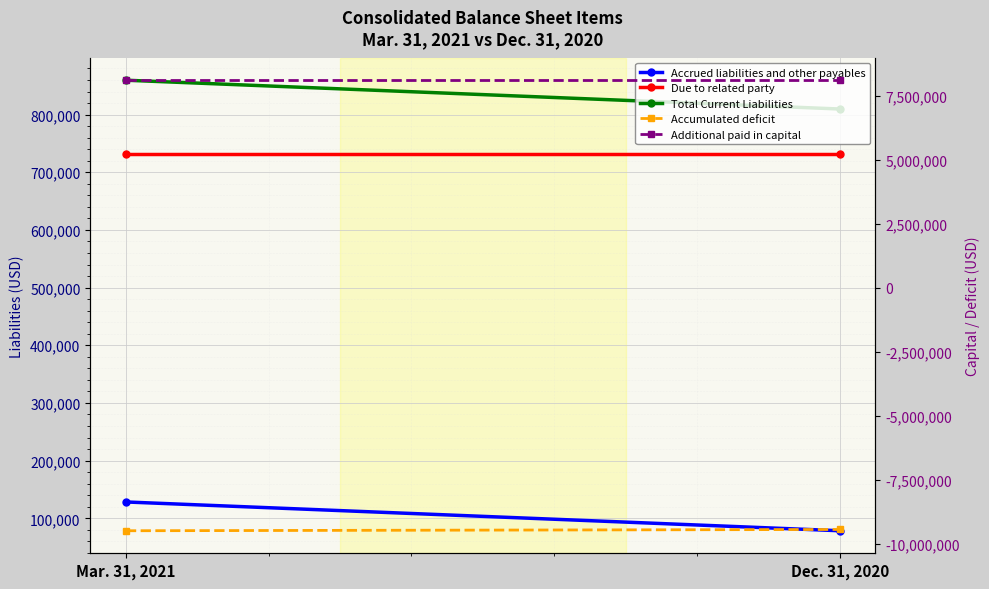

Is the value of Due to related party at Dec. 31, 2020 greater than the value of Accrued liabilities and other payables at Dec. 31, 2020?

Yes